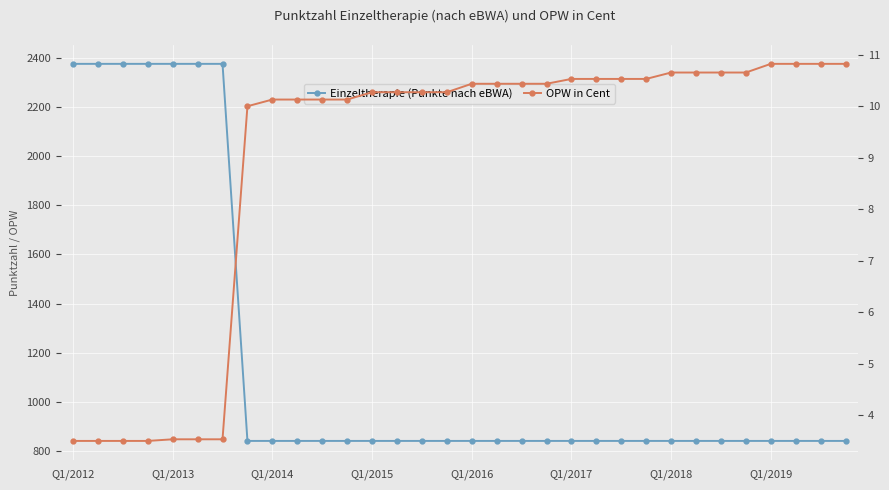

How many lines are shown in the chart?

2